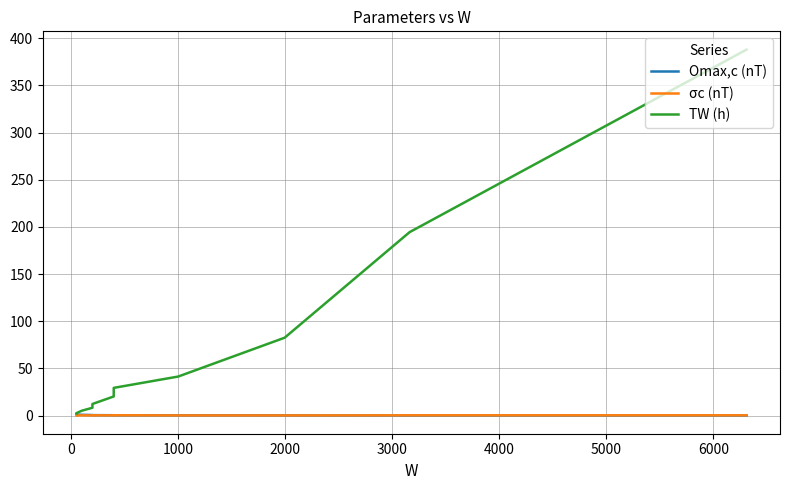

How many data points does each series have?

11